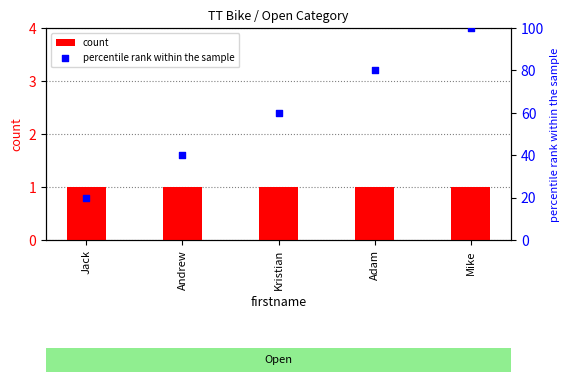

At which category is the sum across all series the highest?

Mike